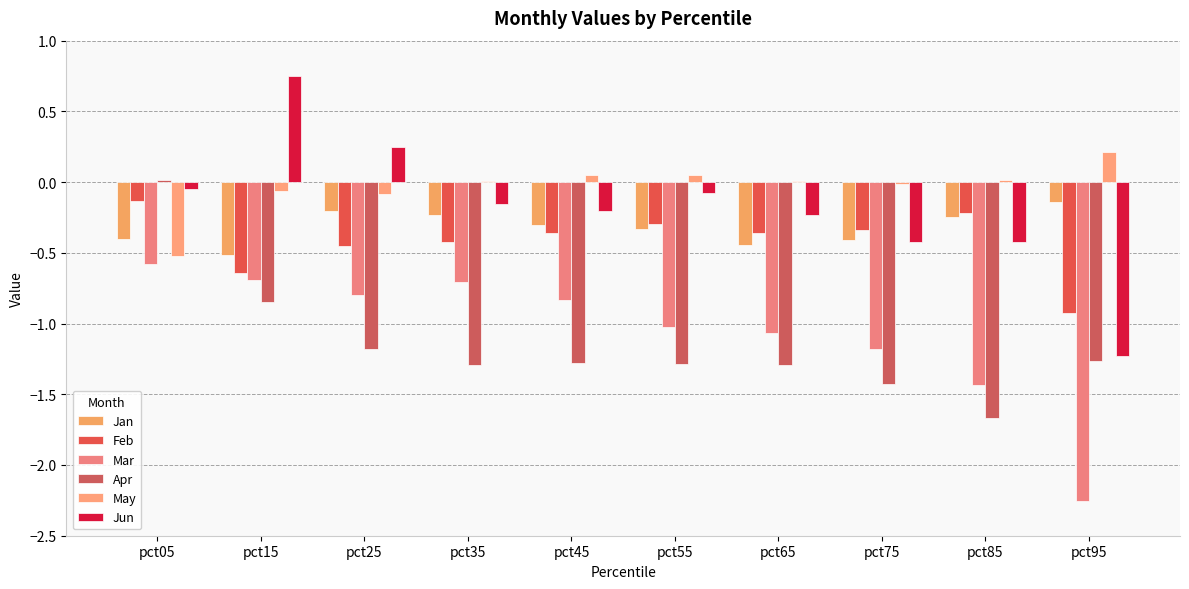

How many series are shown in this chart?

6